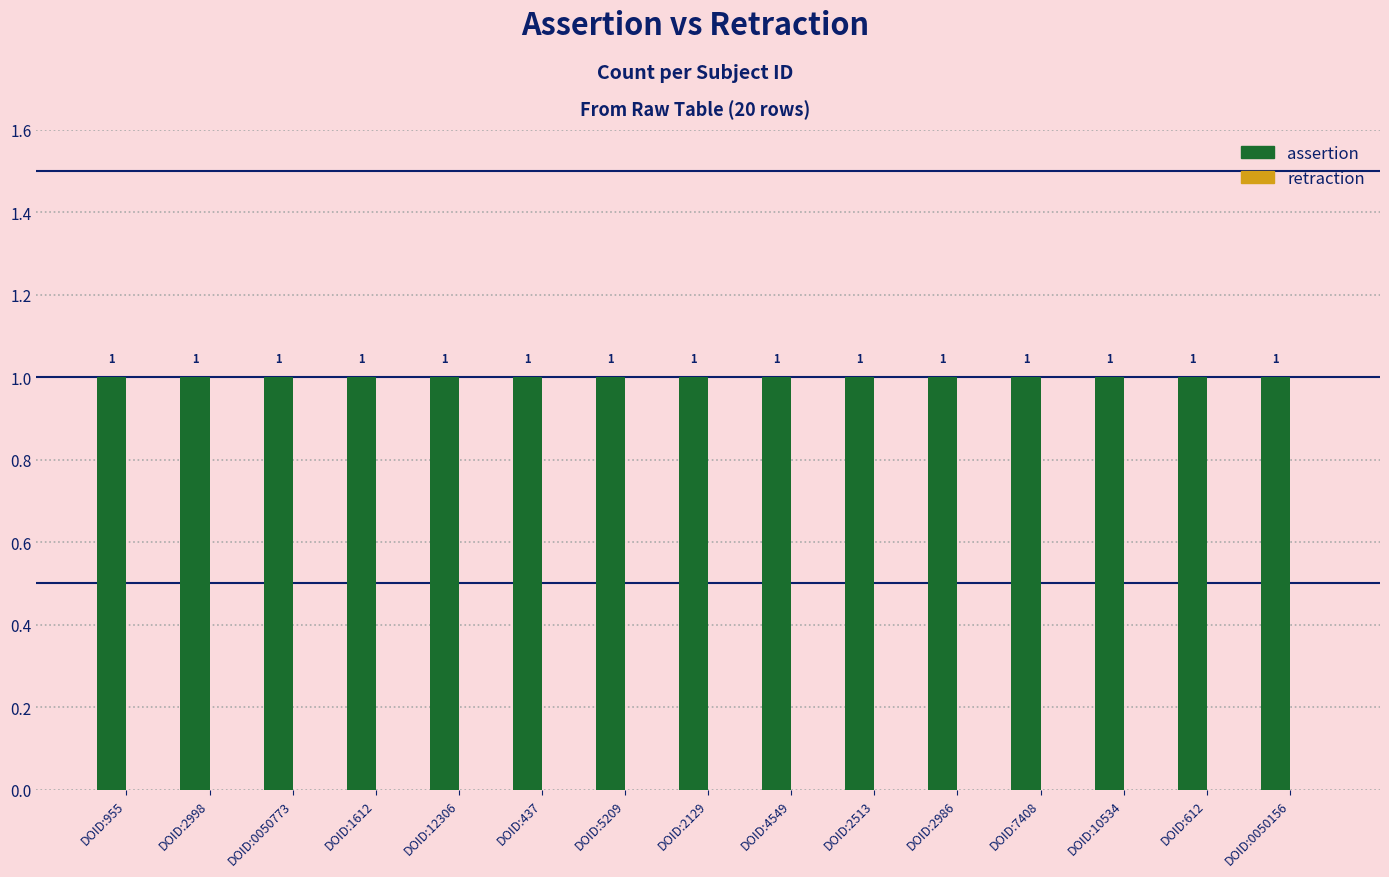

List the series in order of their peak value, lowest first.

retraction, assertion